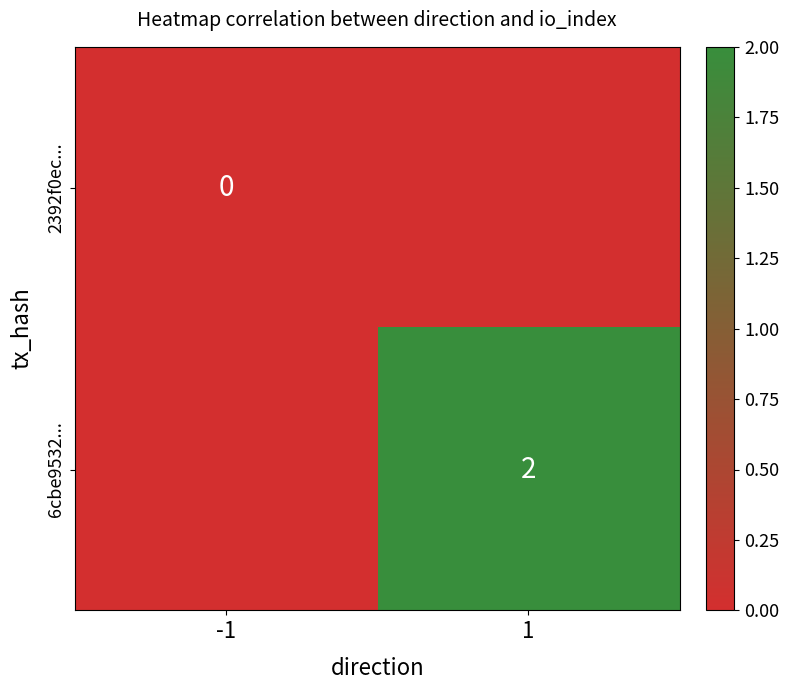

True or false: 6cbe9532... has a value of 3 at 1.

False